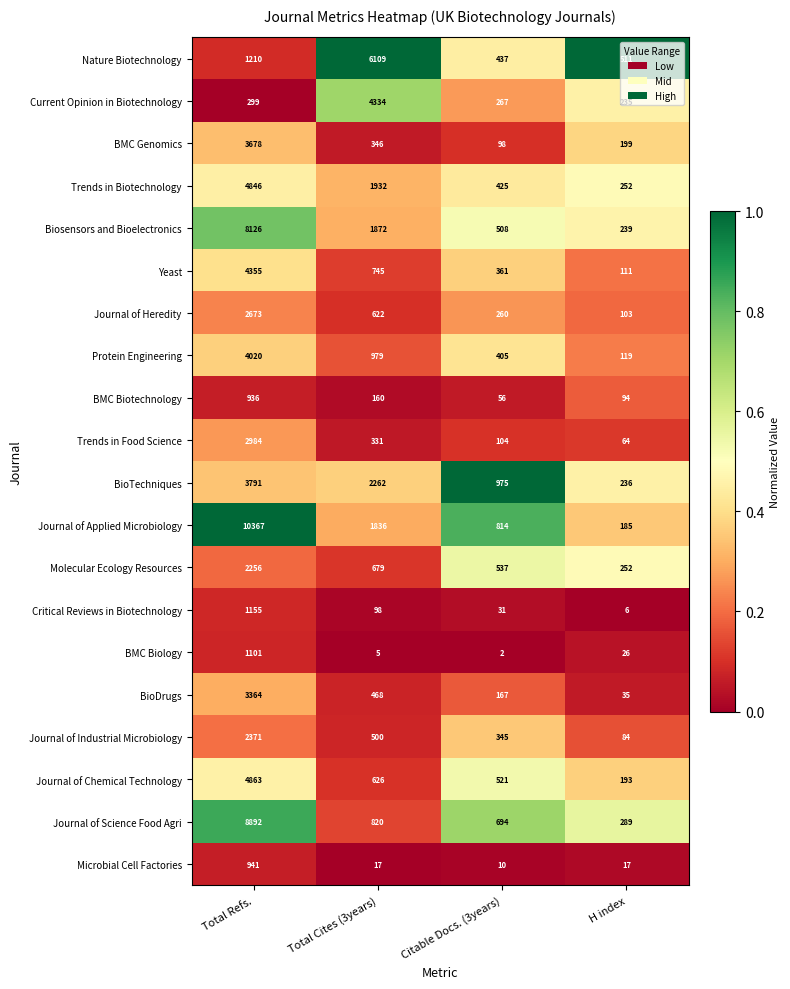

What is the spread (max minus min) of values at Total Cites (3years)?

6104